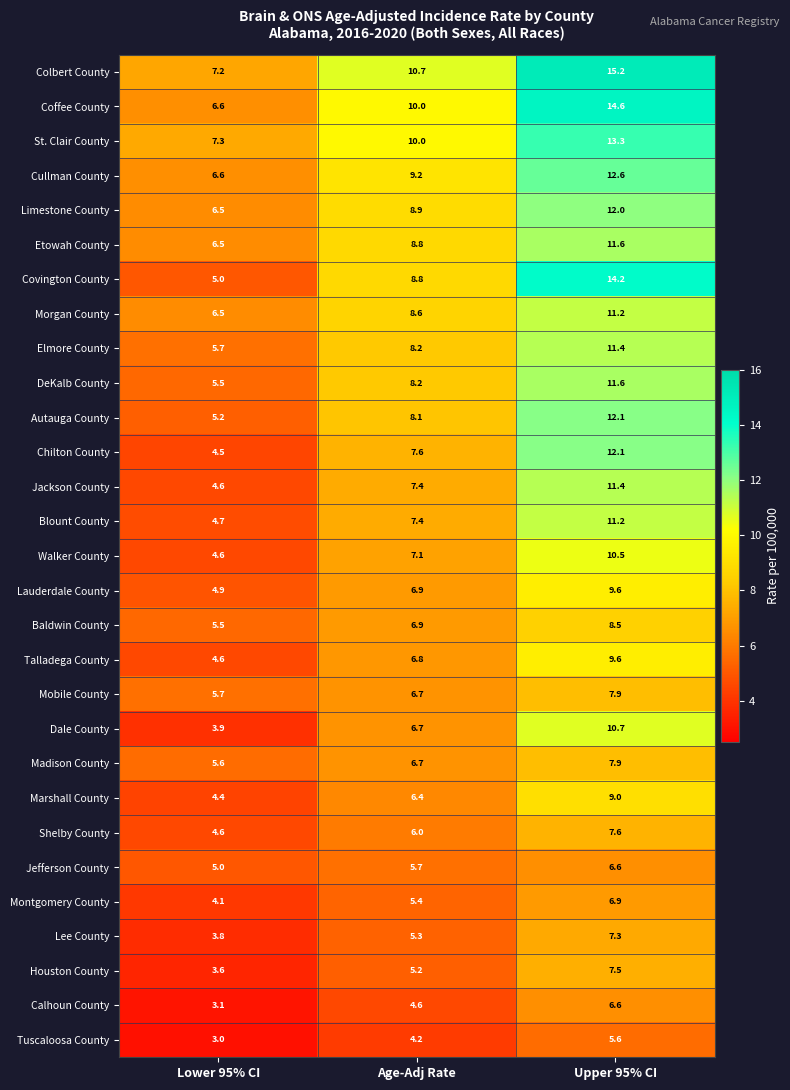

Which label corresponds to the smallest value in the chart?

Lower 95% CI